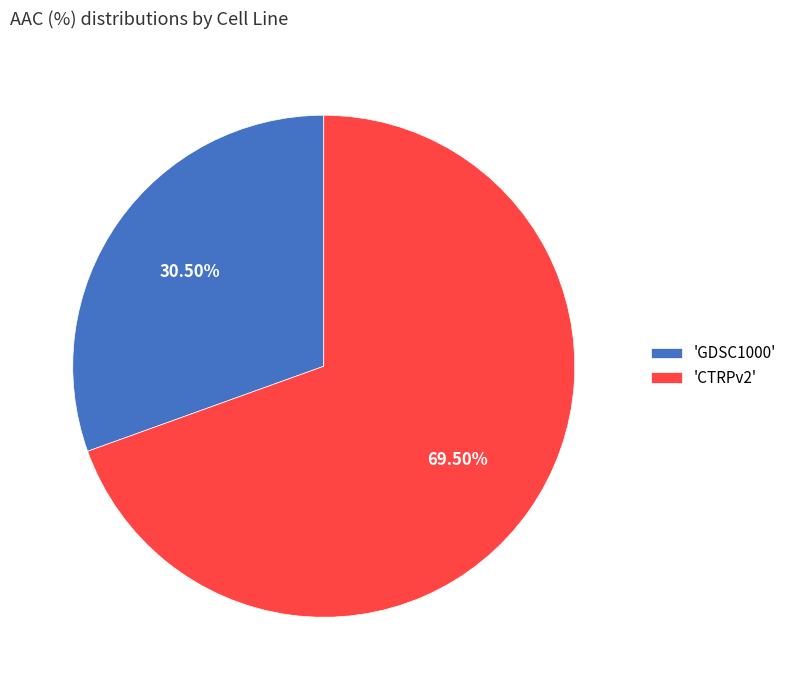

Do 'GDSC1000' and 'CTRPv2' together represent more than half of the pie?

Yes